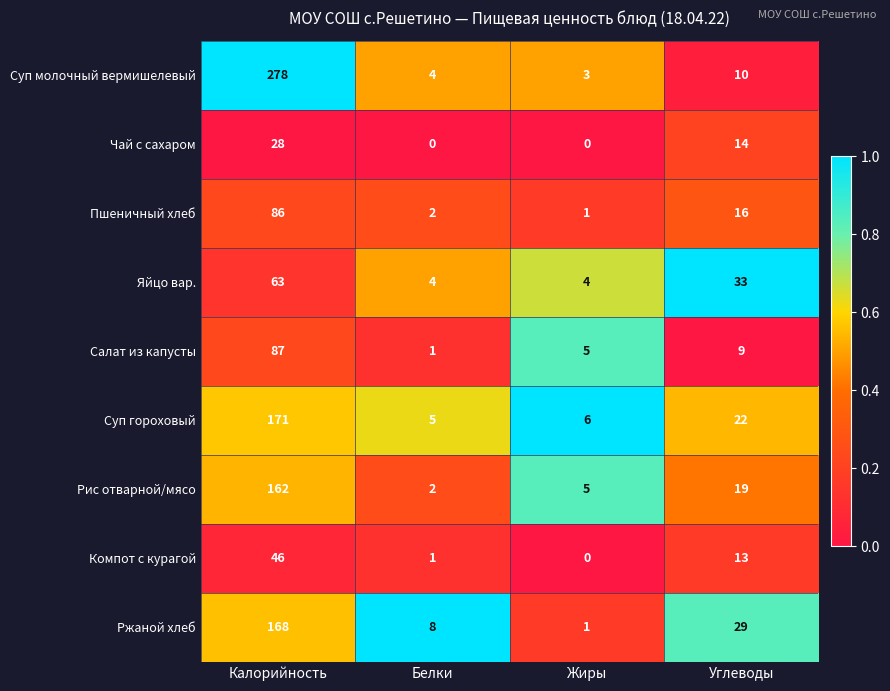

At which label does Чай с сахаром first exceed 14?

Калорийность